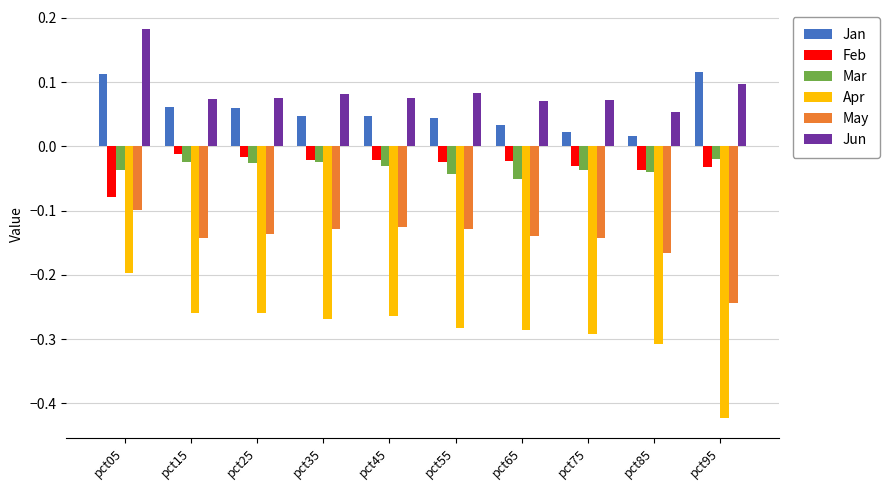

Which series has the largest range (max minus min)?

Apr